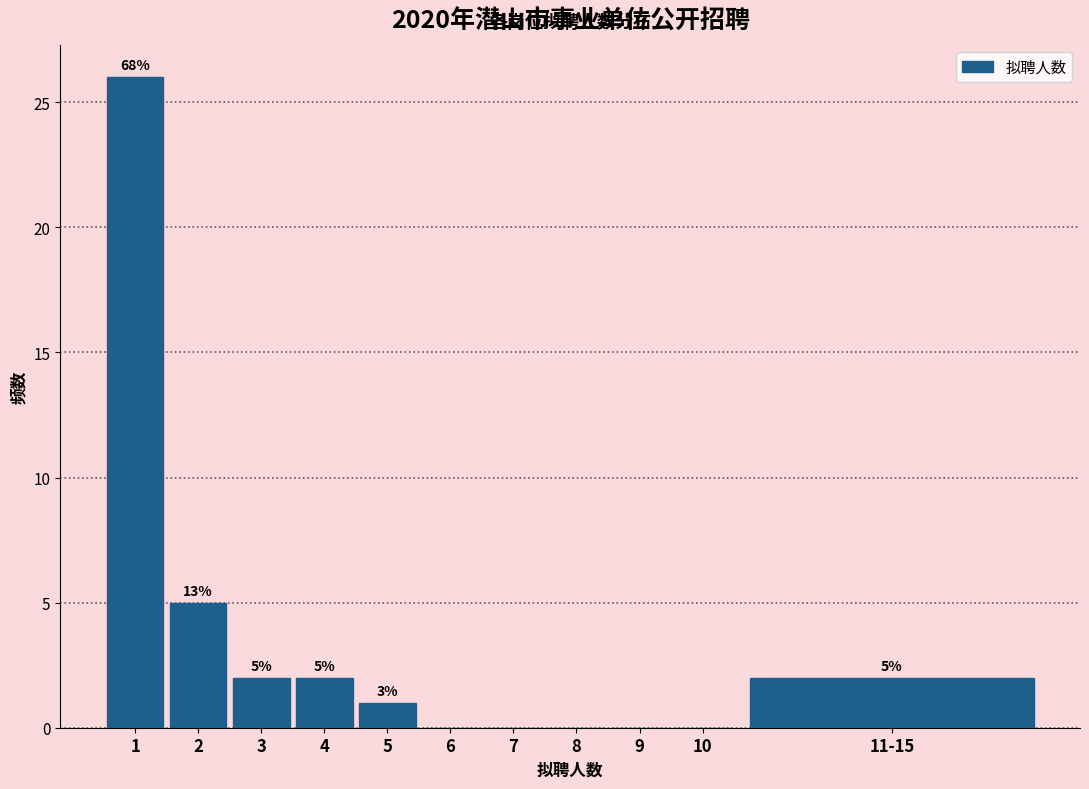

Reading left to right, what are all the values shown in this chart?

1=26	2=5	3=2	4=2	5=1	6=0	7=0	8=0	9=0	10=0	11-15=2